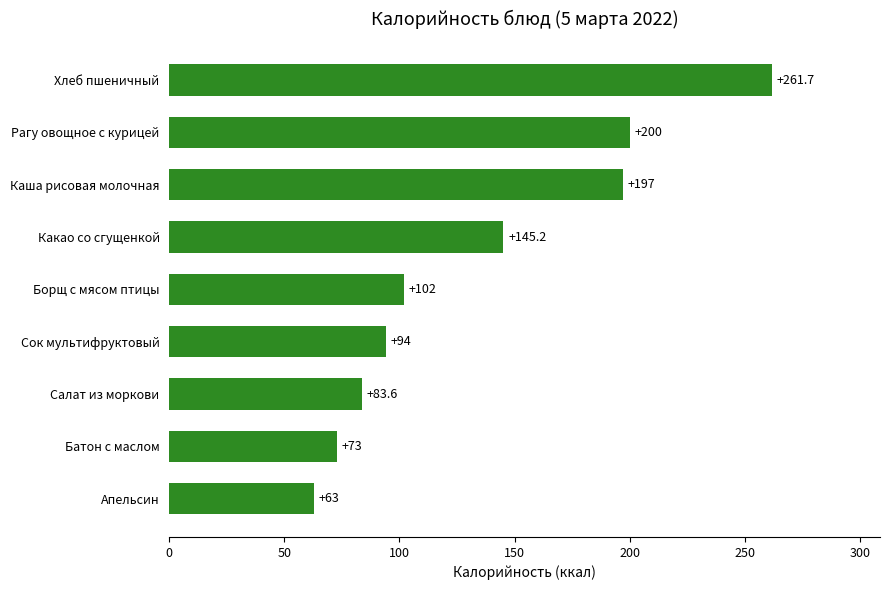

Is it true that the value at Каша рисовая молочная is 197.0?

True